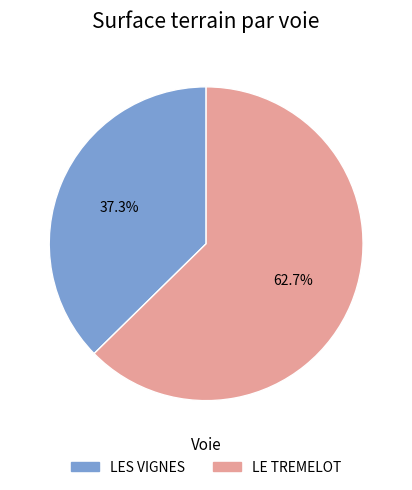

What is the smallest slice in the pie chart?

LES VIGNES